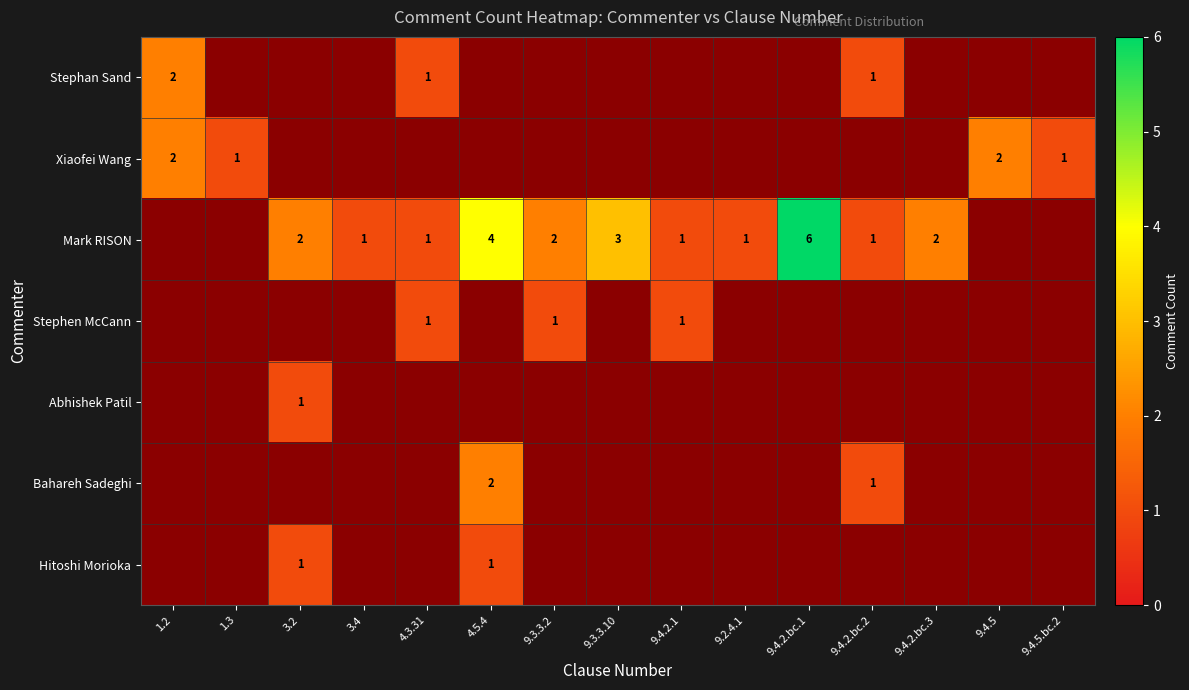

Which series has the widest spread of values?

Mark RISON